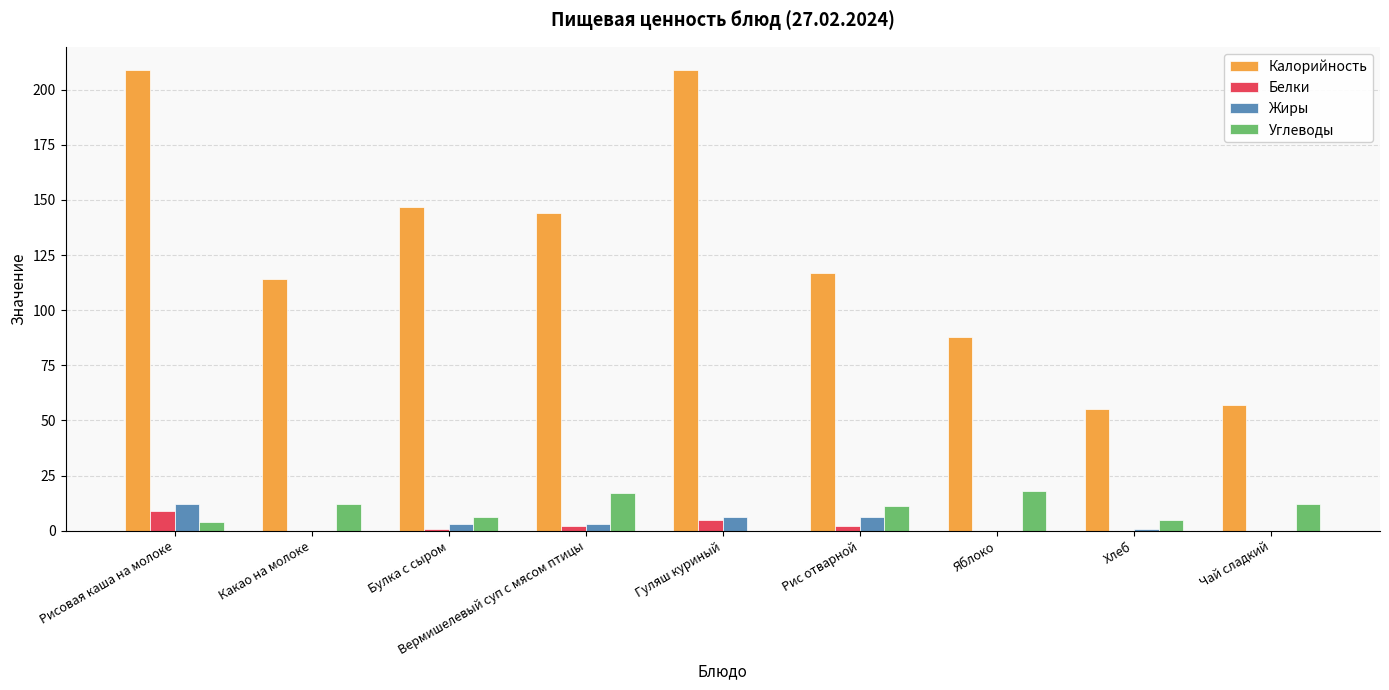

What are all the series names shown in the legend?

Калорийность, Белки, Жиры, Углеводы